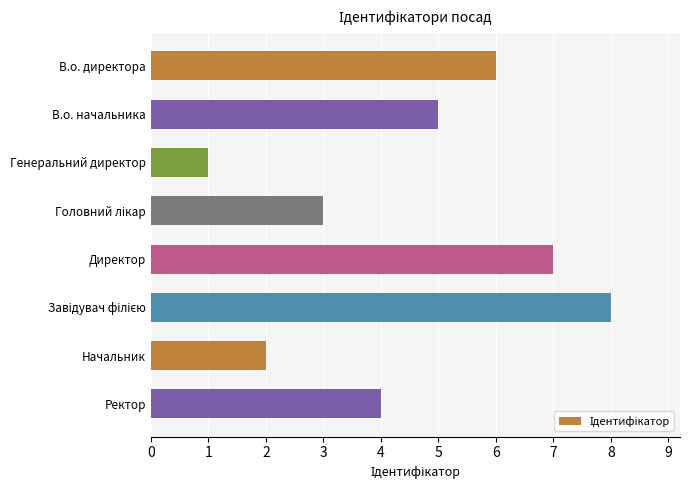

What is the label of the 4th bar from the bottom?

Директор